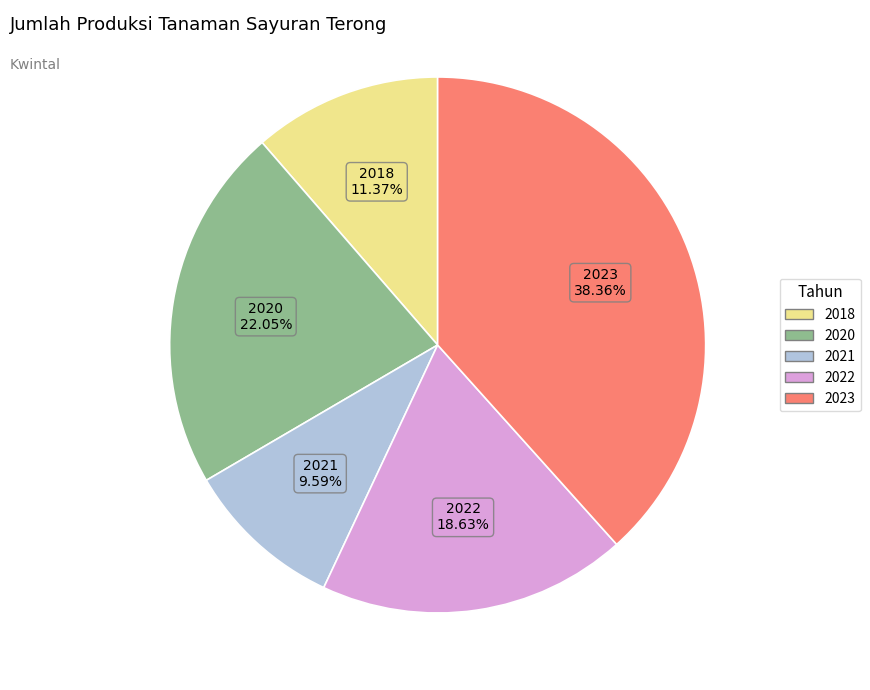

The 2021 slice represents 10% of the pie. True or false?

True